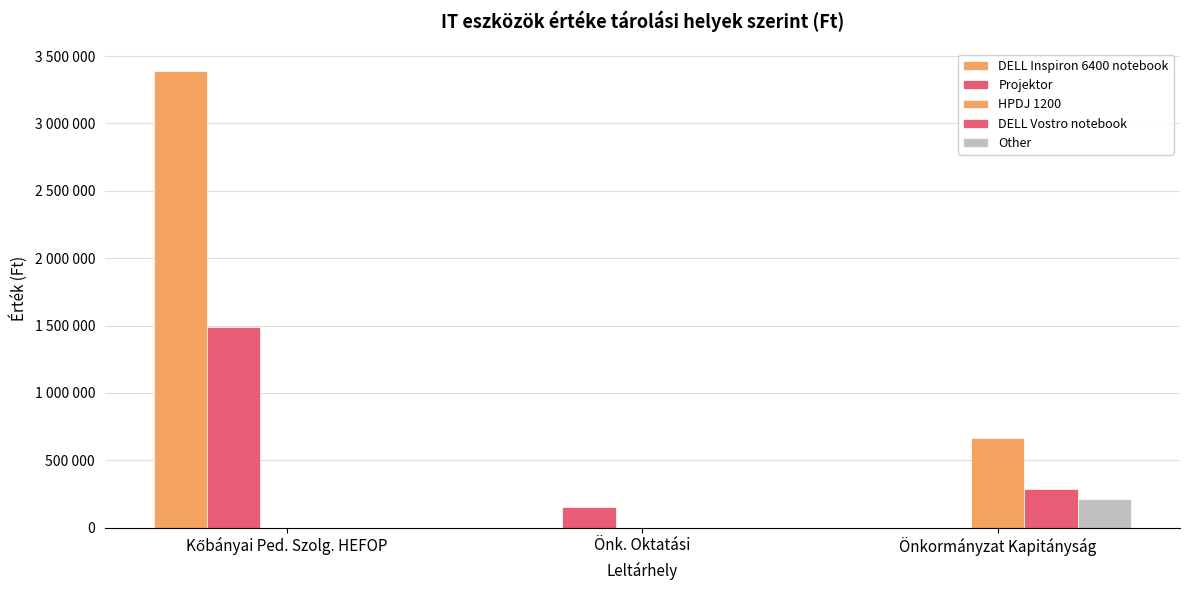

Between Kőbányai Ped. Szolg. HEFOP and Önk. Oktatási, which series saw the biggest shift?

DELL Inspiron 6400 notebook